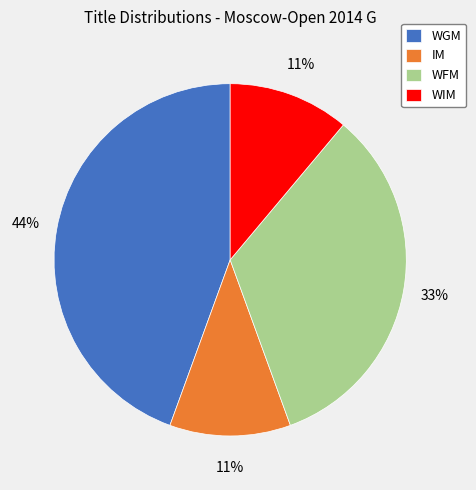

True or false: WIM accounts for 11% of the total.

True